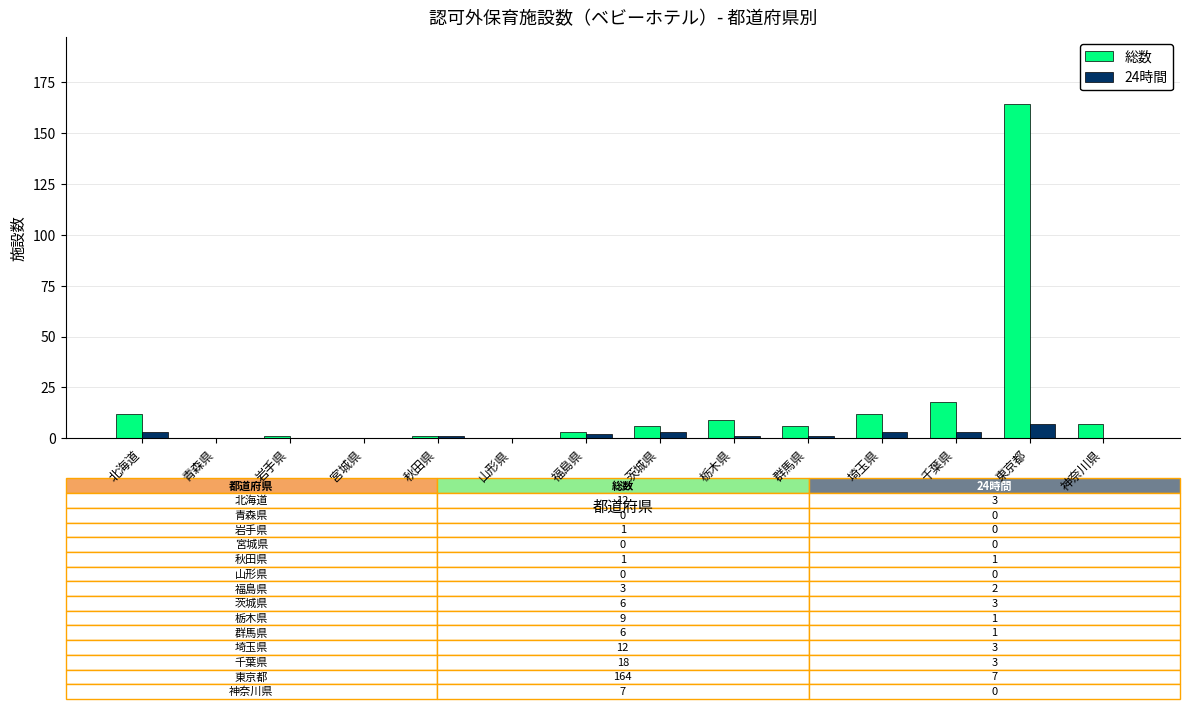

What is the total value across all series at 東京都?

171